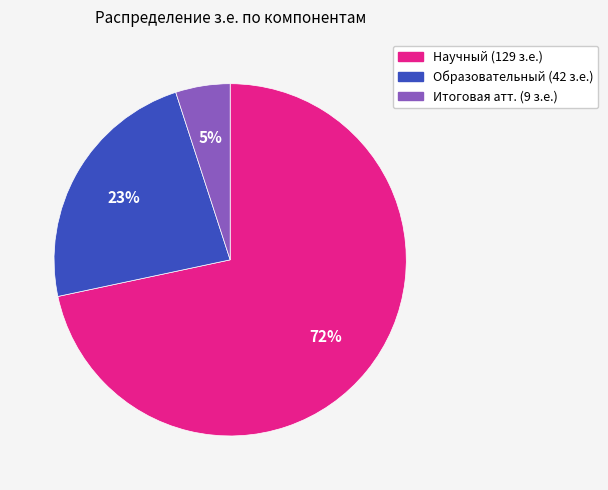

Is there a majority slice in this chart?

Yes